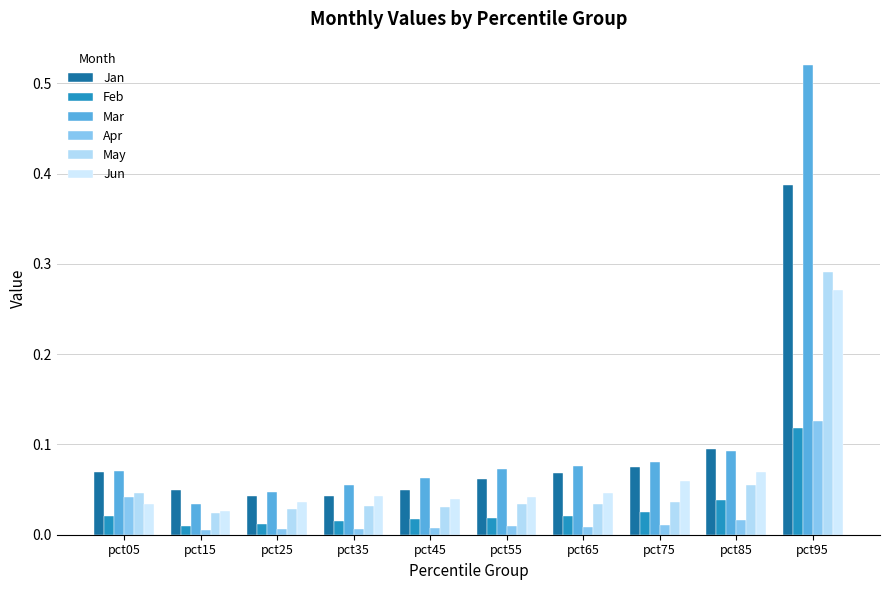

Read the Mar value at pct65.

0.1